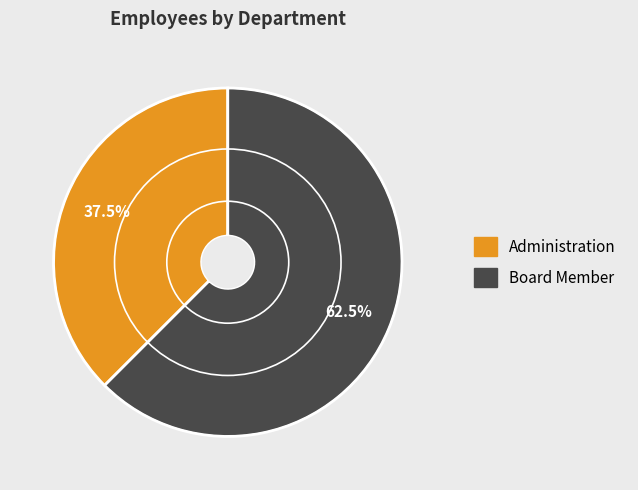

What is the smallest slice in the pie chart?

Administration